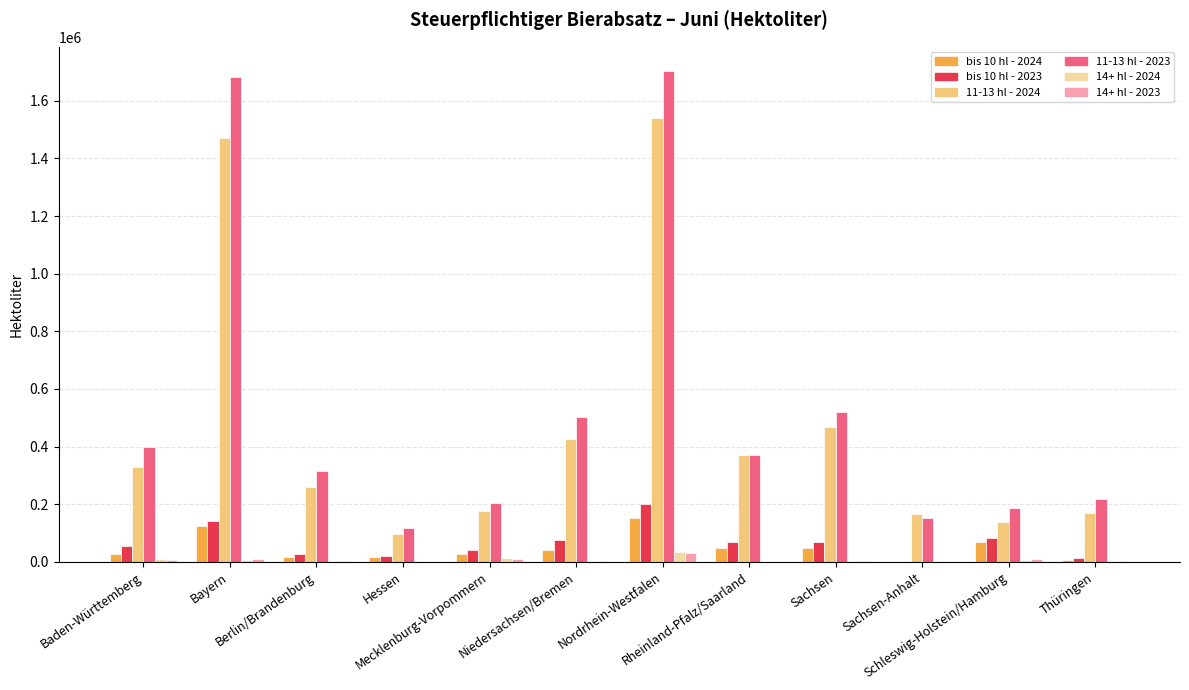

How many groups of bars are there?

12